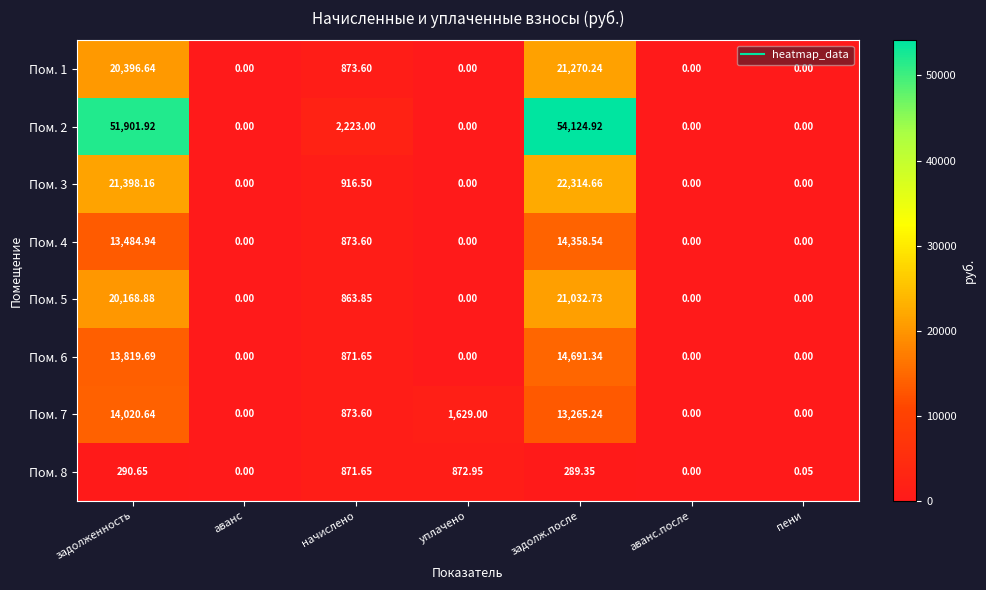

Count the number of categories in the chart.

7